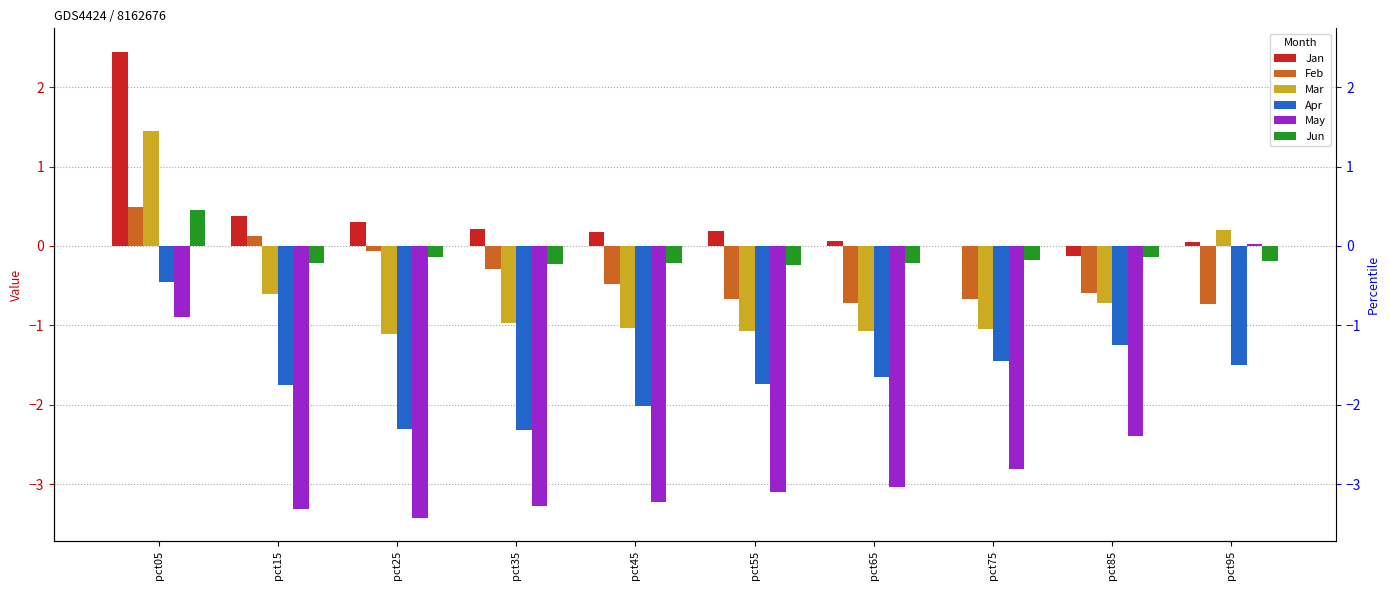

Reading left to right, what are all the values shown in this chart?

Jan: 2.4	0.4	0.3	0.2	0.2	0.2	0.1	-0.0	-0.1	0.1
Feb: 0.5	0.1	-0.1	-0.3	-0.5	-0.7	-0.7	-0.7	-0.6	-0.7
Mar: 1.5	-0.6	-1.1	-1.0	-1.0	-1.1	-1.1	-1.1	-0.7	0.2
Apr: -0.5	-1.7	-2.3	-2.3	-2.0	-1.7	-1.7	-1.4	-1.3	-1.5
May: -0.9	-3.3	-3.4	-3.3	-3.2	-3.1	-3.0	-2.8	-2.4	0.0
Jun: 0.5	-0.2	-0.1	-0.2	-0.2	-0.2	-0.2	-0.2	-0.1	-0.2